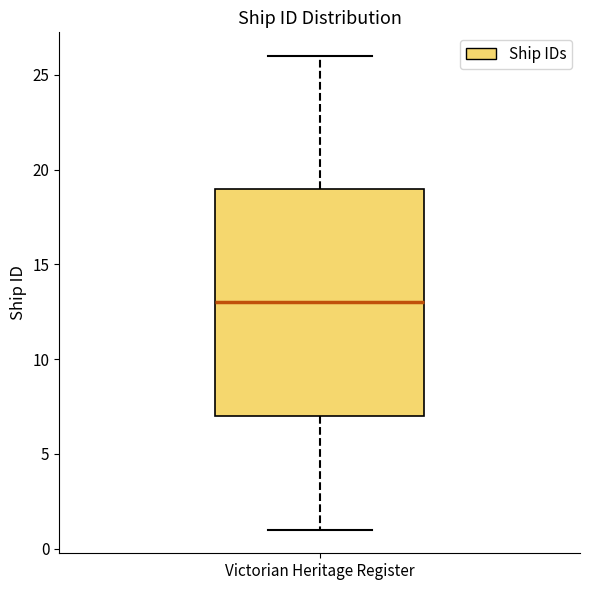

Read this box plot against the y-axis: the position of the median line, the range covered by the box, and the ends of both whiskers. The values are not printed on the chart, so give them approximately, as read against the axis.

median 13, box 7 to 19, whiskers 1 to 26